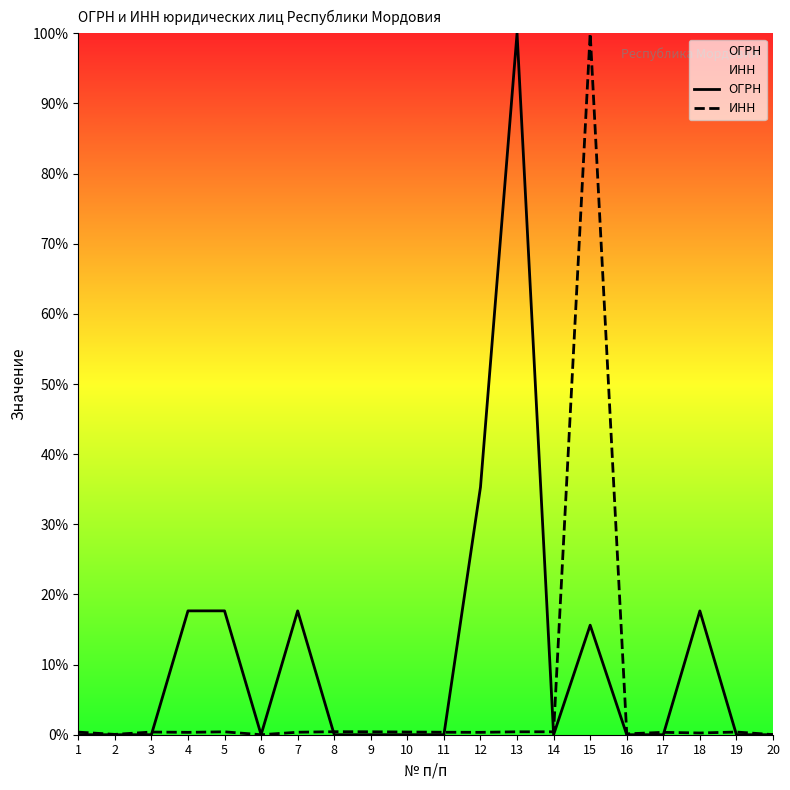

Which series changed the most between 14 and 18?

ОГРН